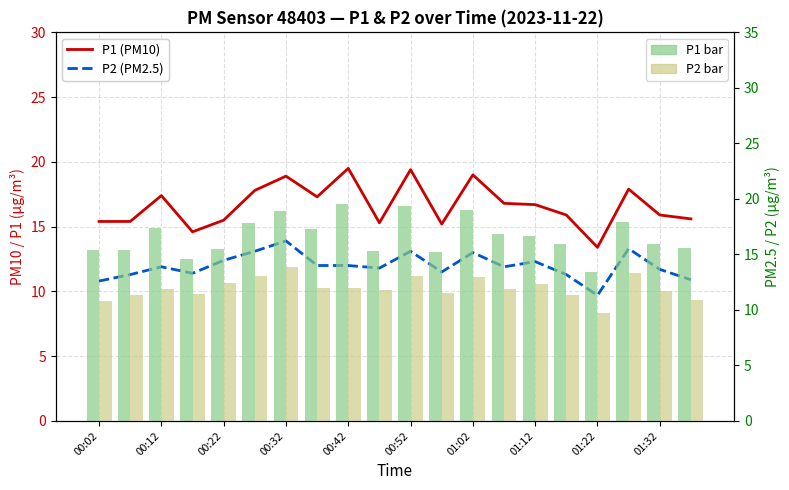

What are all the series names shown in the legend?

P1 (PM10), P2 (PM2.5), P1 (bar), P2 (bar)